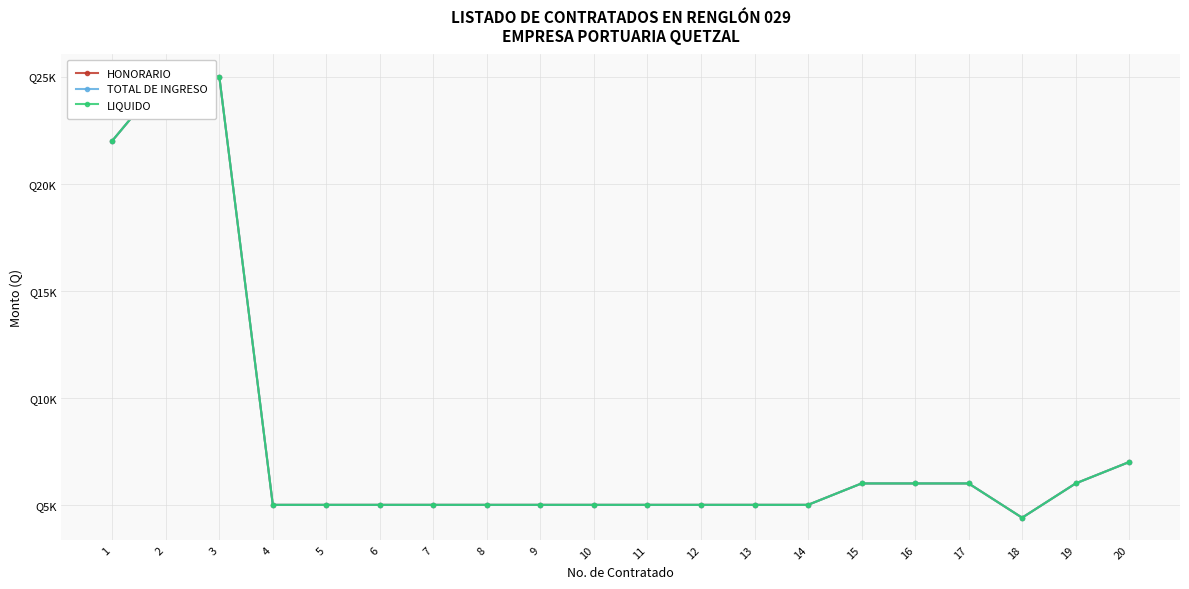

What is the difference between the maximum and minimum values in the TOTAL DE INGRESO series?

20600